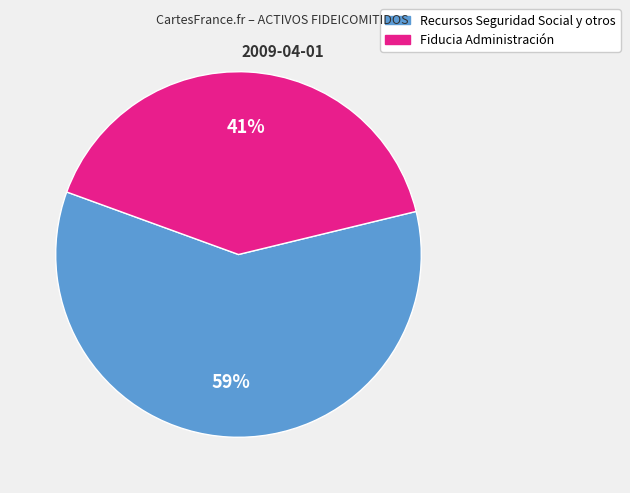

To the nearest percent, what is the average slice percentage?

50%